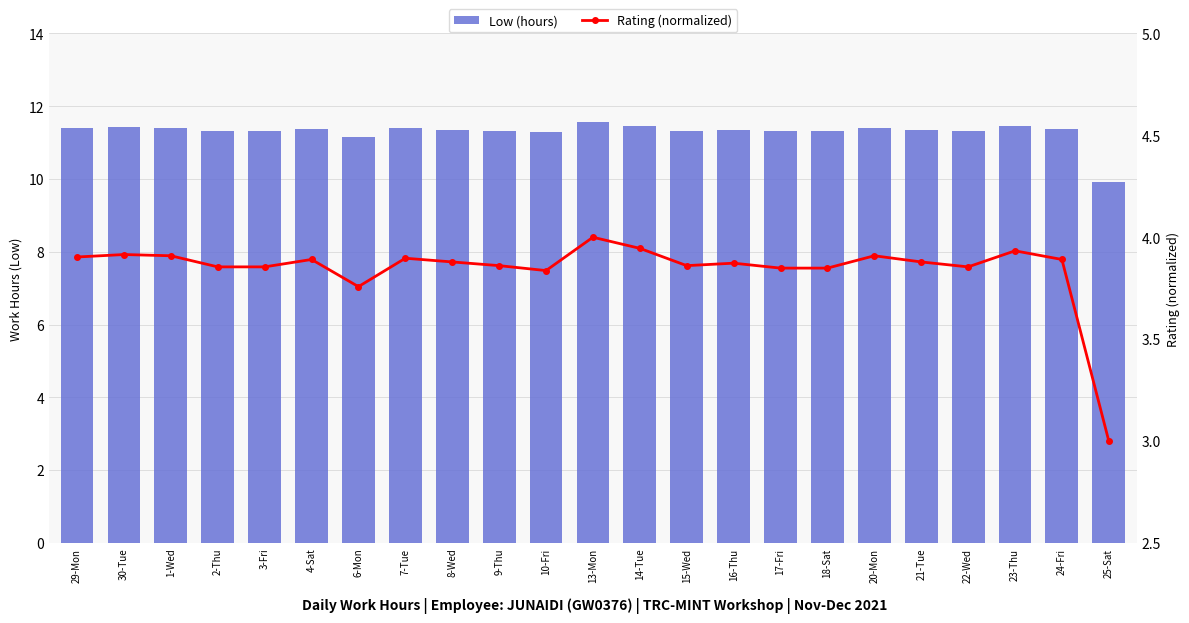

At which label does Low (hours) reach its peak?

13-Mon